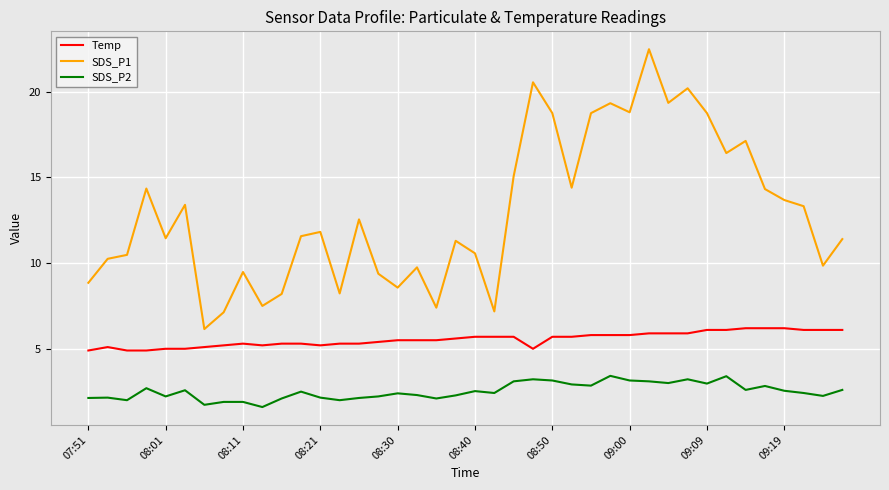

List the series in order of their peak value, highest first.

SDS_P1, Temp, SDS_P2